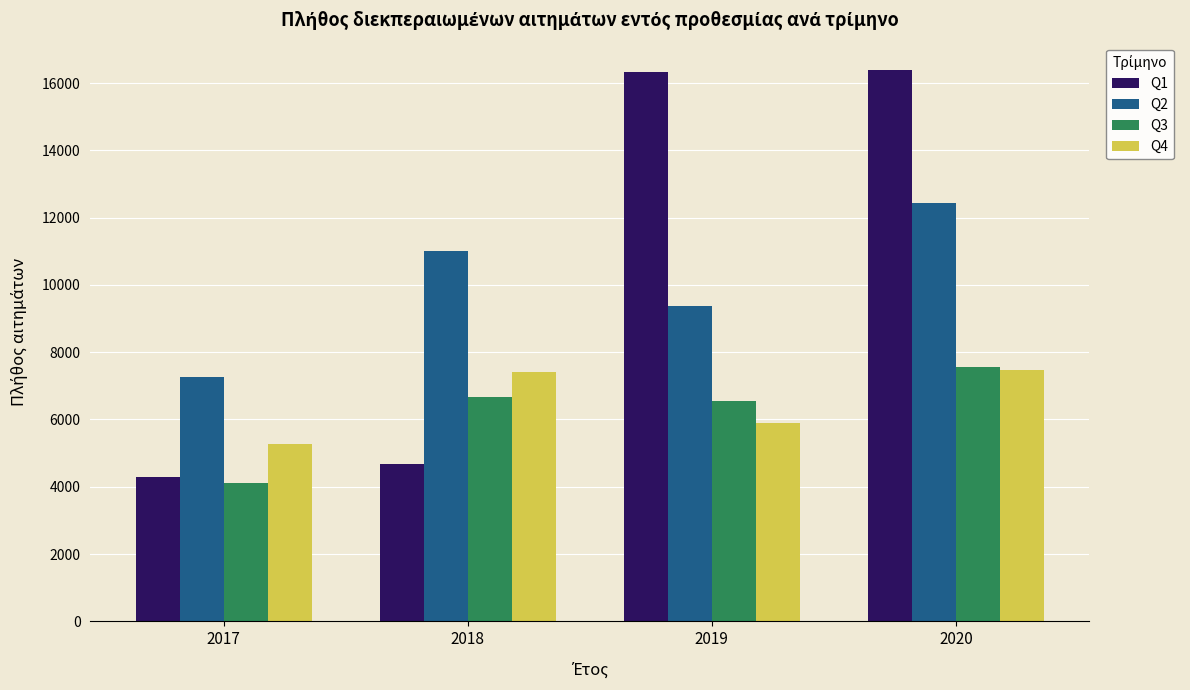

The value of Q3 at 2020 is 7554. True or false?

True